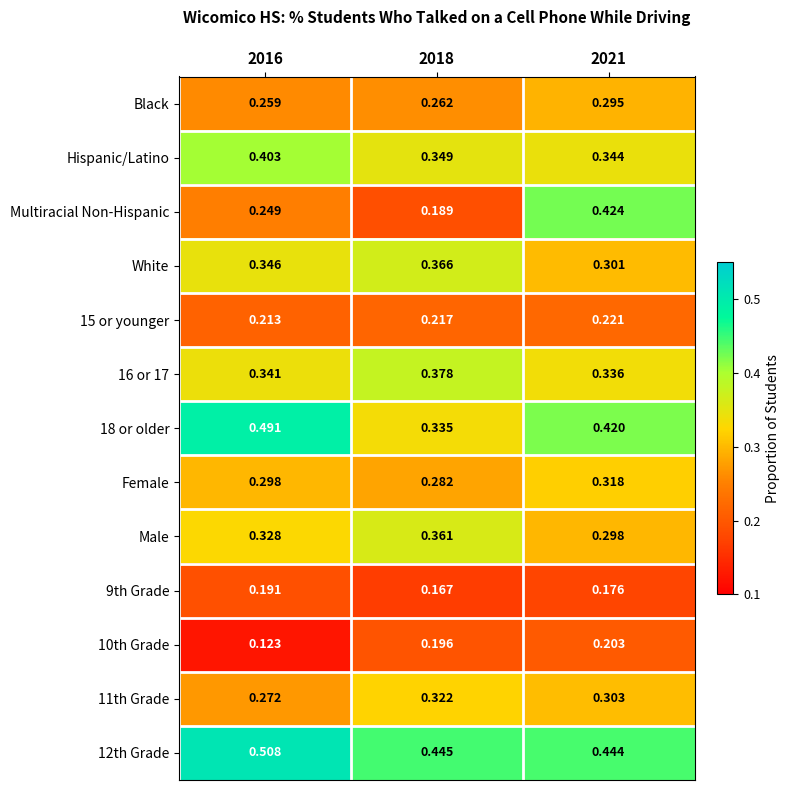

Which series has the widest spread of values?

Multiracial Non-Hispanic